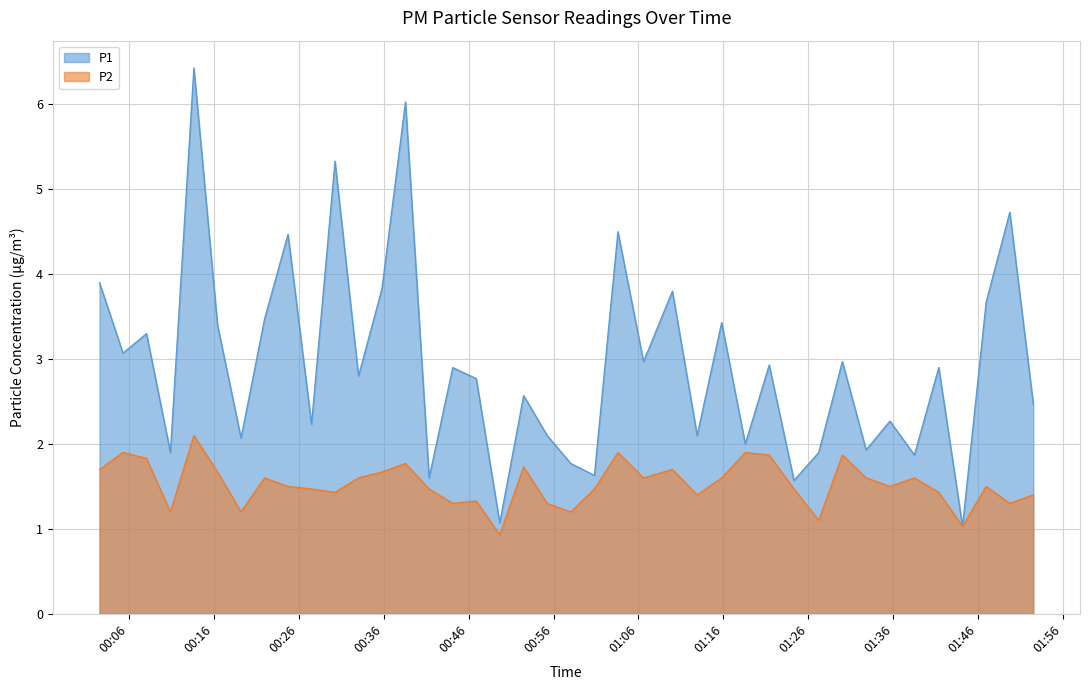

List the series in order of their overall mean, highest first.

P1, P2